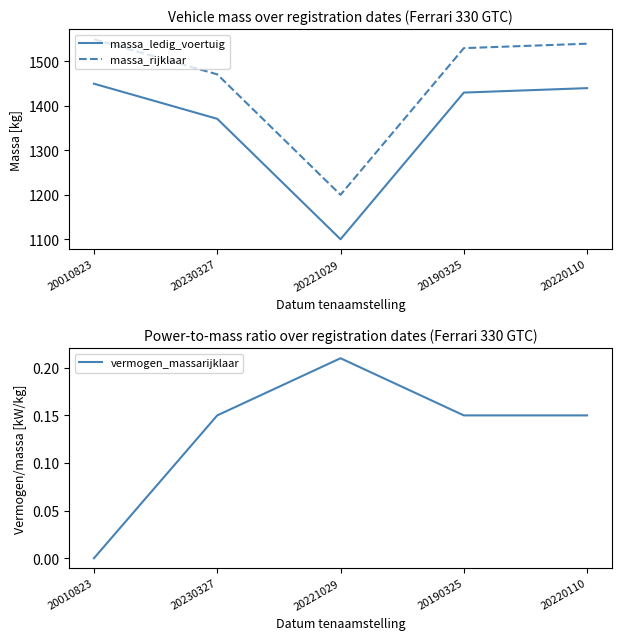

List the series in order of their peak value, highest first.

massa_rijklaar, massa_ledig_voertuig, vermogen_massarijklaar